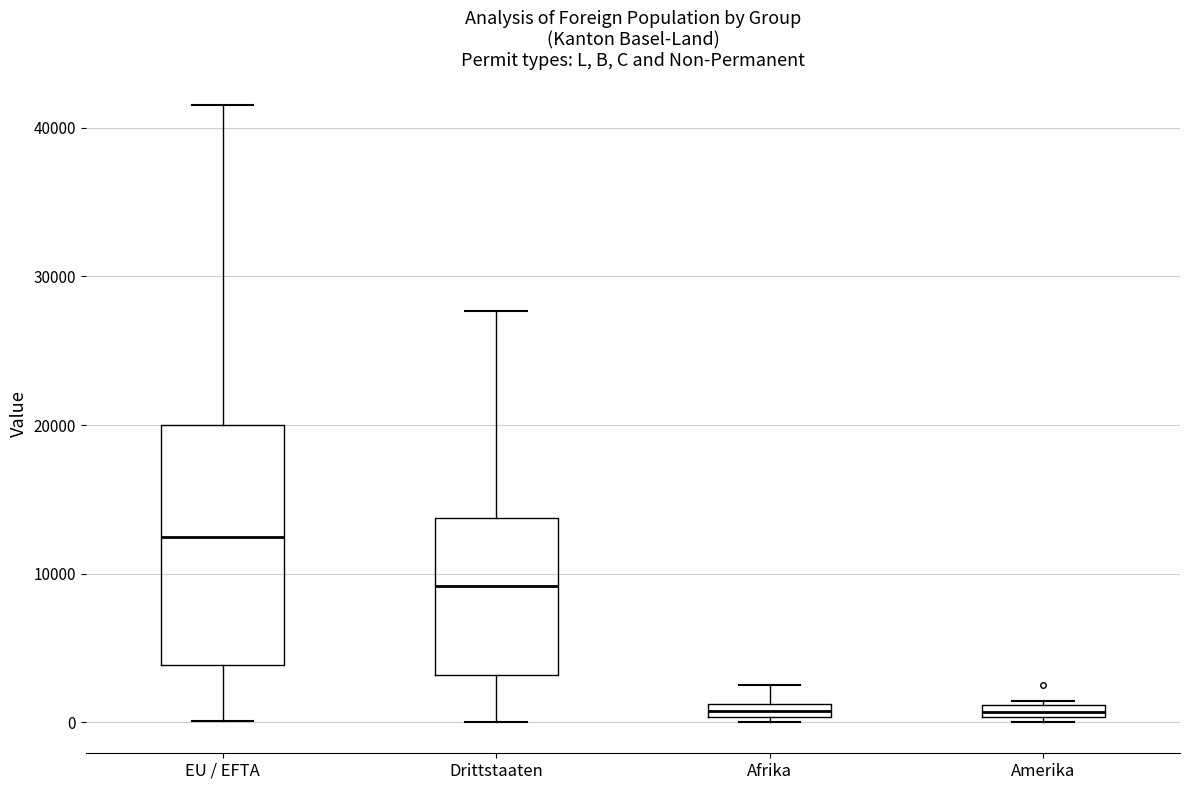

Where is the upper edge of the box for Drittstaaten on the y-axis? The values are not printed on the chart, so give them approximately, as read against the axis.

14000